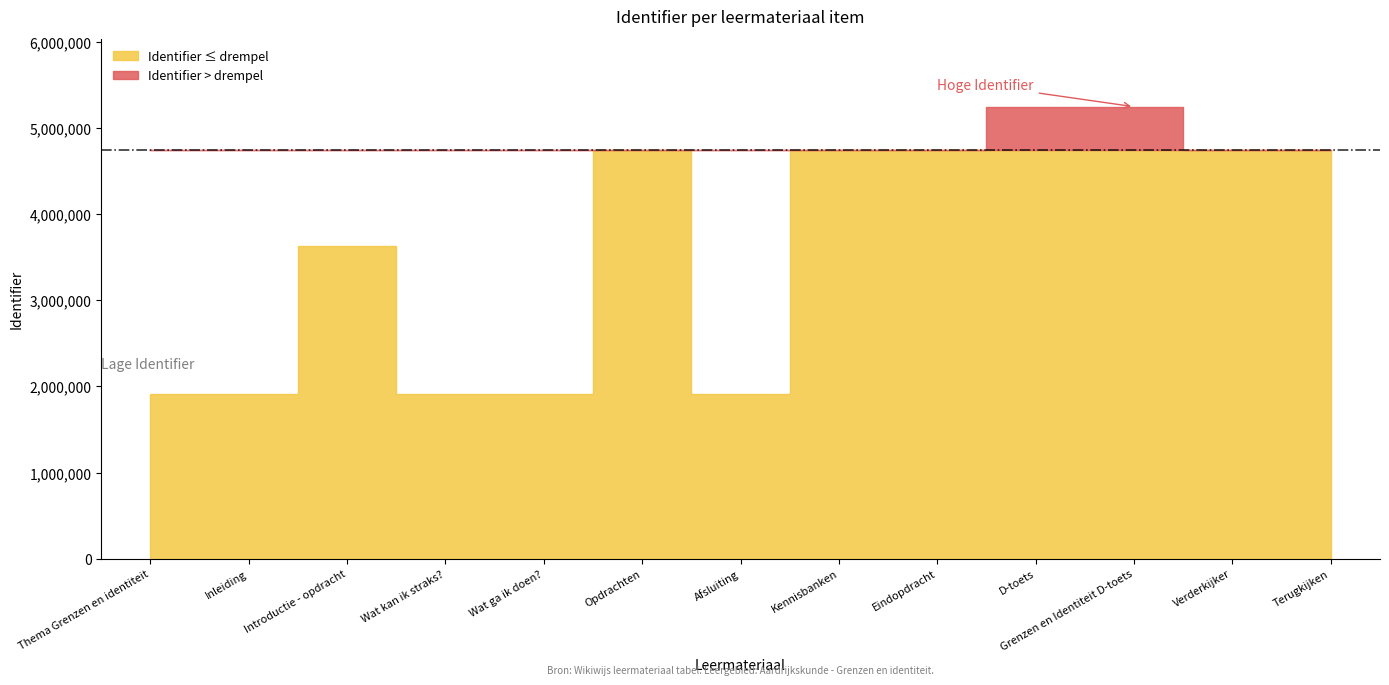

What is the approximate value at Thema Grenzen en identiteit?

1910849